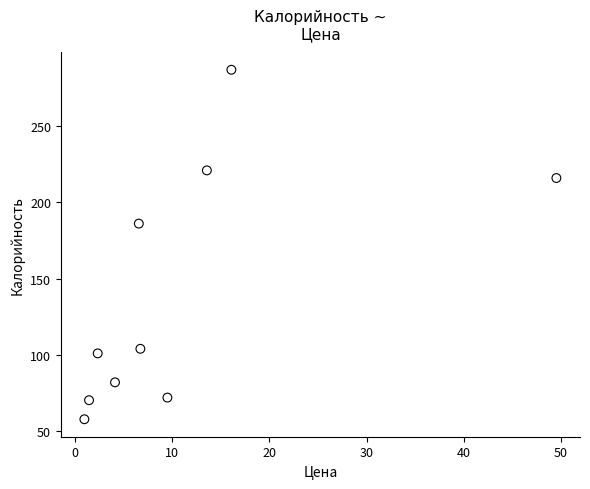

What is the range of X values (max minus min)?

48.6